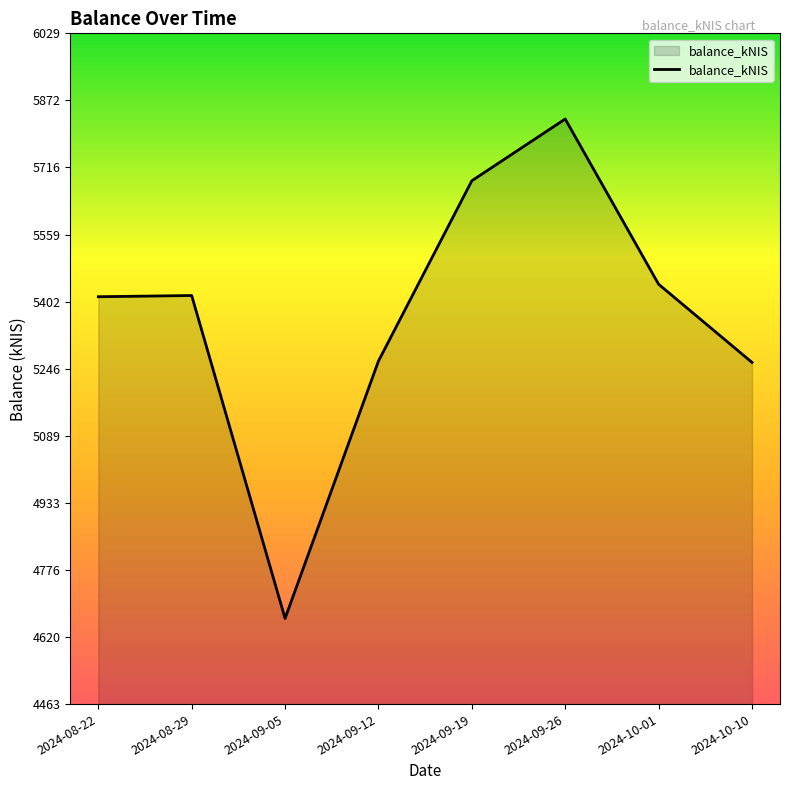

The value at 2024-09-26 is 3159.6. True or false?

False